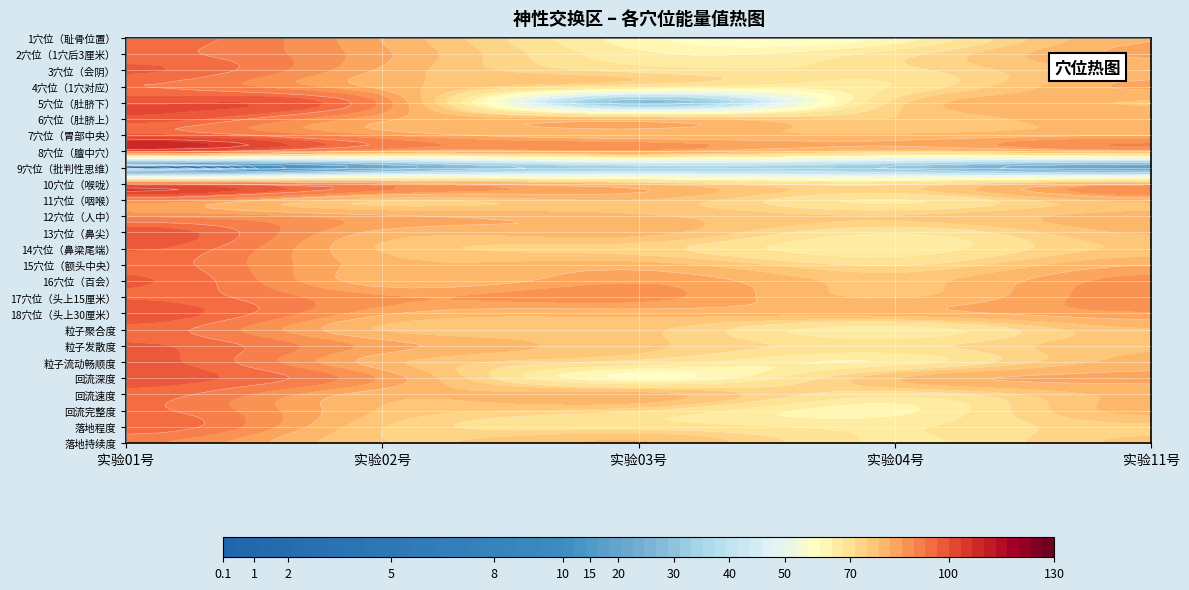

Reading left to right, extract all data points from this chart.

1穴位（耻骨位置）: 0=95.0	1=82.0	2=62.0	3=62.0	4=82.0
2穴位（1穴后3厘米）: 0=94.0	1=83.0	2=65.0	3=69.5	4=83.0
3穴位（会阴）: 0=97.0	1=81.5	2=70.0	3=70.0	4=80.0
4穴位（1穴对应）: 0=93.0	1=81.0	2=68.0	3=68.0	4=83.0
5穴位（肚脐下）: 0=99.0	1=88.0	2=28.0	3=73.0	4=78.0
6穴位（肚脐上）: 0=98.5	1=83.0	2=78.0	3=75.0	4=82.0
7穴位（胃部中央）: 0=97.0	1=85.0	2=80.0	3=79.0	4=82.0
8穴位（膻中穴）: 0=97.0	1=82.0	2=83.0	3=75.0	4=81.0
9穴位（批判性思维）: 0=1.1	1=21.0	2=34.0	3=30.0	4=19.0
10穴位（喉咙）: 0=93.0	1=85.0	2=76.0	3=70.0	4=81.0
11穴位（咽喉）: 0=89.0	1=75.0	2=78.0	3=67.0	4=80.0
12穴位（人中）: 0=88.0	1=83.0	2=79.0	3=75.0	4=80.0
13穴位（鼻尖）: 0=99.0	1=81.0	2=80.0	3=68.0	4=79.0
14穴位（鼻梁尾端）: 0=97.0	1=78.0	2=73.0	3=65.0	4=76.0
15穴位（额头中央）: 0=95.0	1=80.0	2=80.0	3=71.0	4=82.0
16穴位（百会）: 0=97.0	1=80.0	2=85.0	3=77.0	4=87.0
17穴位（头上15厘米）: 0=96.0	1=86.0	2=87.0	3=78.0	4=88.0
18穴位（头上30厘米）: 0=99.0	1=83.0	2=80.0	3=80.0	4=85.0
粒子聚合度: 0=95.0	1=78.0	2=76.0	3=65.0	4=78.0
粒子发散度: 0=97.0	1=84.0	2=76.0	3=70.0	4=78.0
粒子流动畅顺度: 0=98.0	1=80.0	2=70.0	3=65.0	4=80.0
回流深度: 0=98.0	1=85.0	2=60.0	3=78.0	4=83.0
回流速度: 0=95.0	1=80.0	2=80.0	3=69.0	4=80.0
回流完整度: 0=94.0	1=78.0	2=72.0	3=63.0	4=80.0
落地程度: 0=96.0	1=75.0	2=70.0	3=67.0	4=74.0
落地持续度: 0=90.0	1=75.0	2=79.0	3=67.0	4=76.0